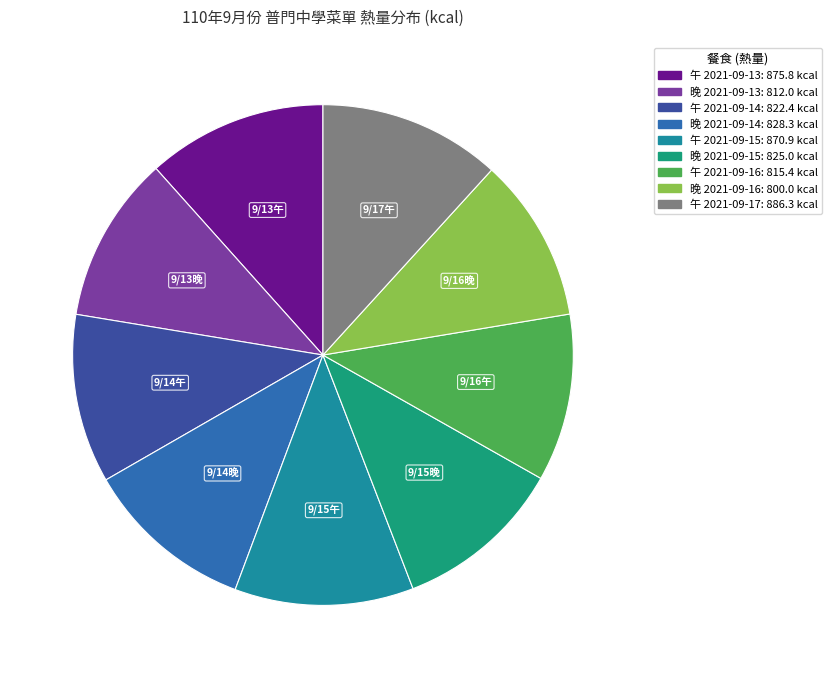

How many segments does this pie chart have?

9